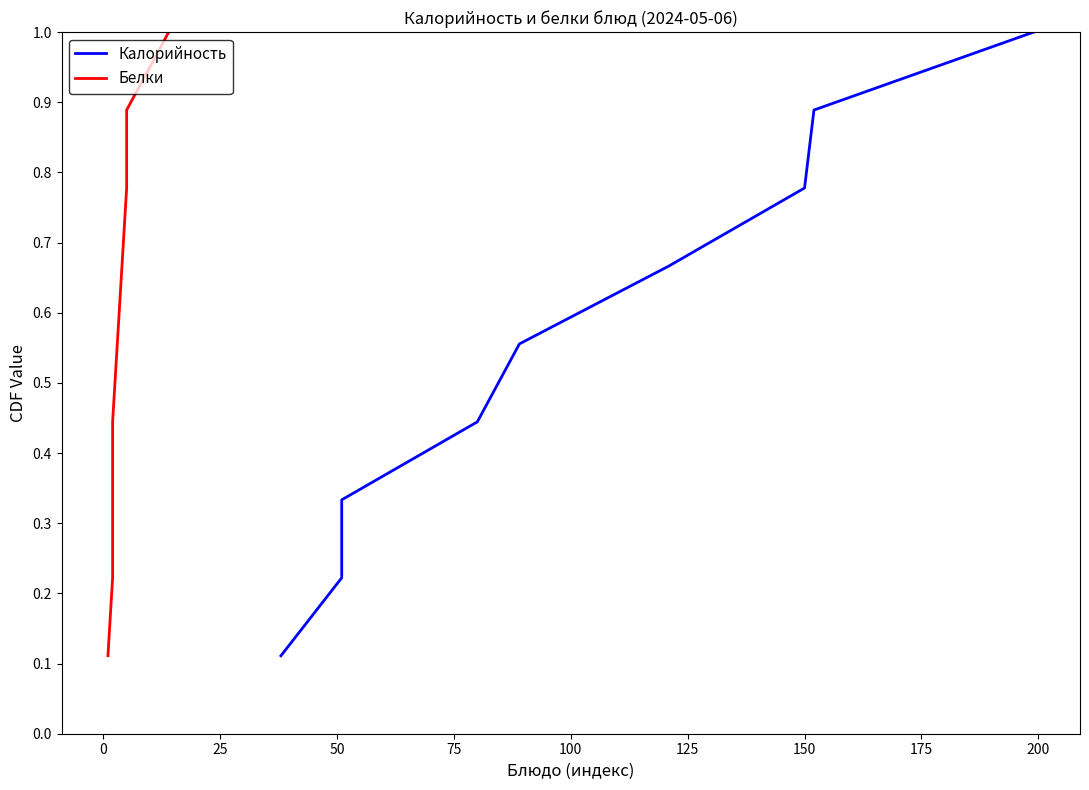

True or false: Калорийность and Белки cross at least once.

False